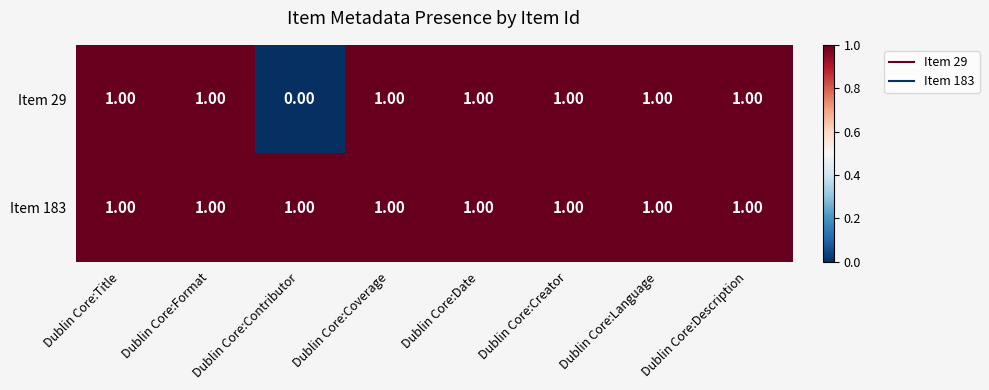

Which series has the widest spread of values?

Item 29